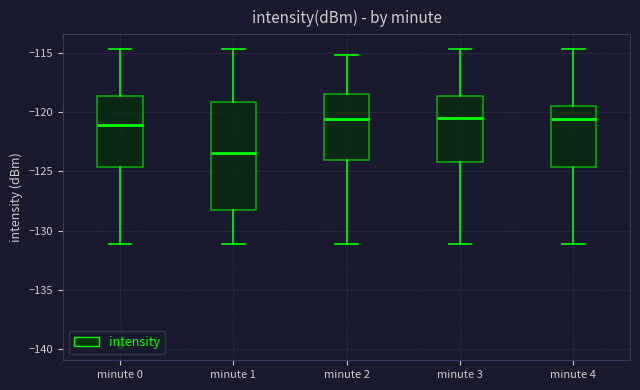

Comparing the boxes themselves (not the whiskers), which one is the tallest?

minute 1